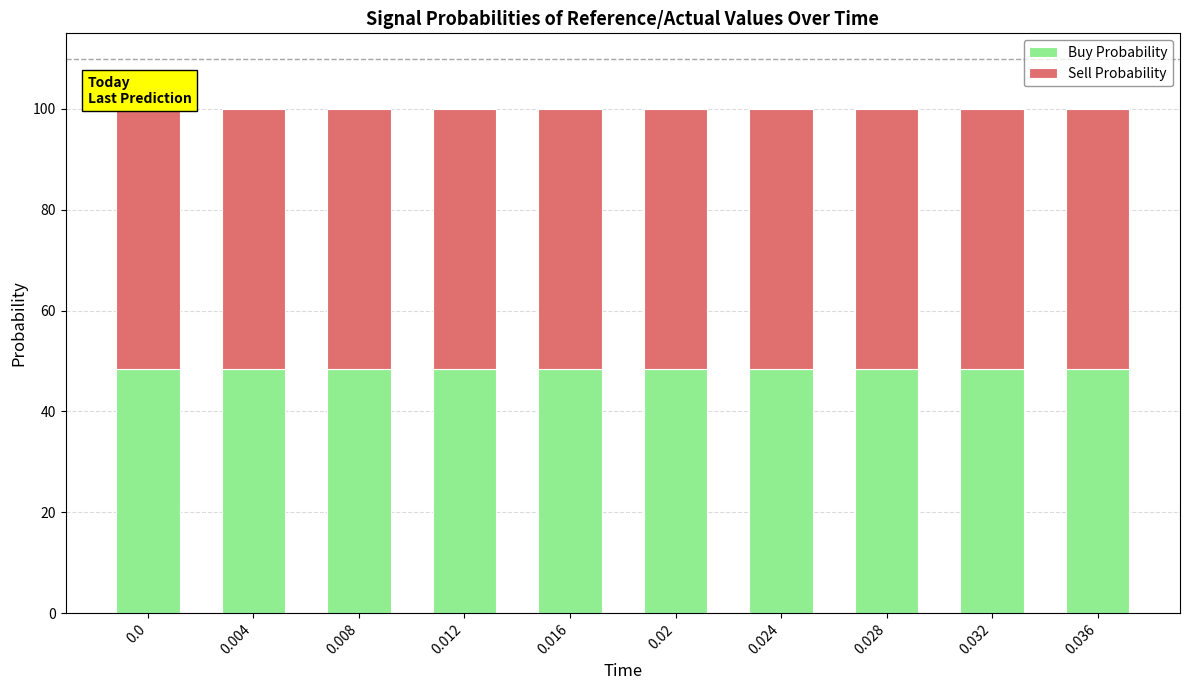

What is the total value across all series at 0.036?

100.0